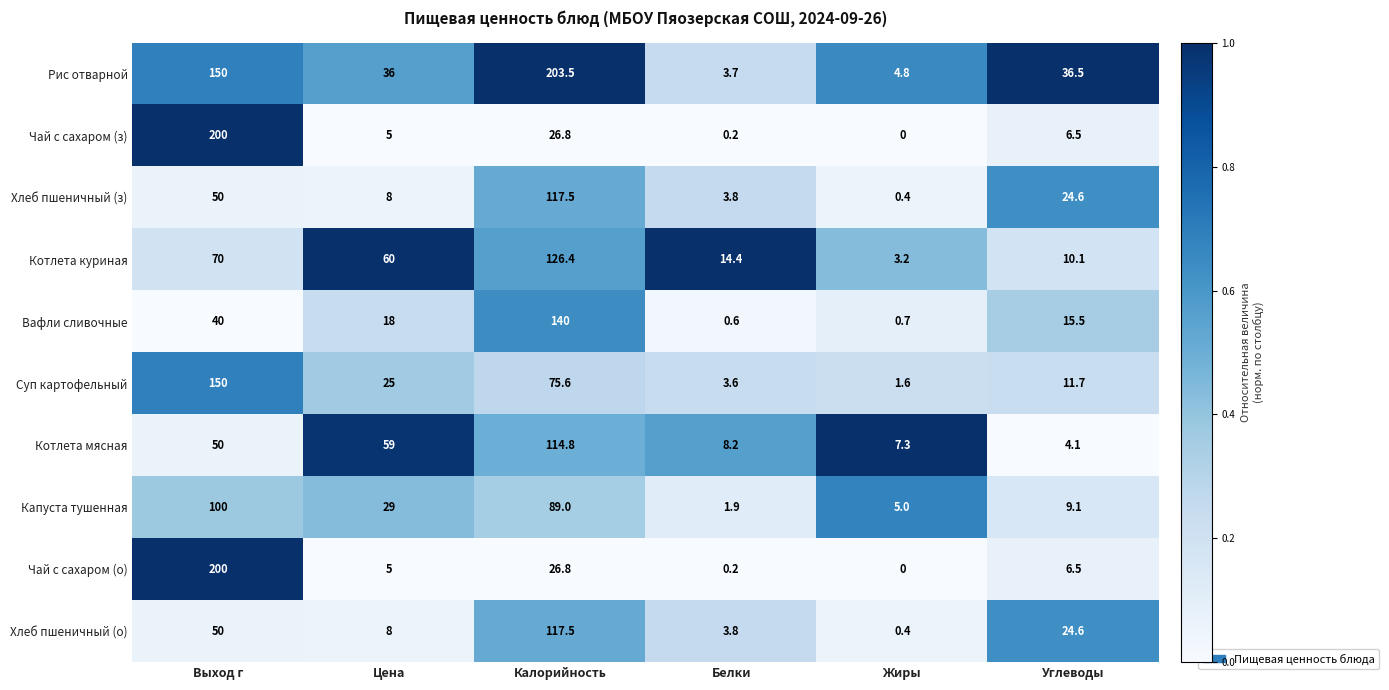

What is the sum of all Чай с сахаром (з) values?

238.5